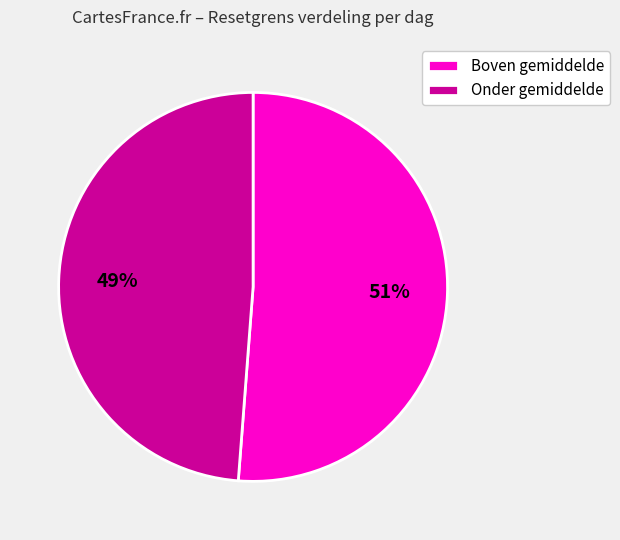

Count the number of slices in the pie.

2